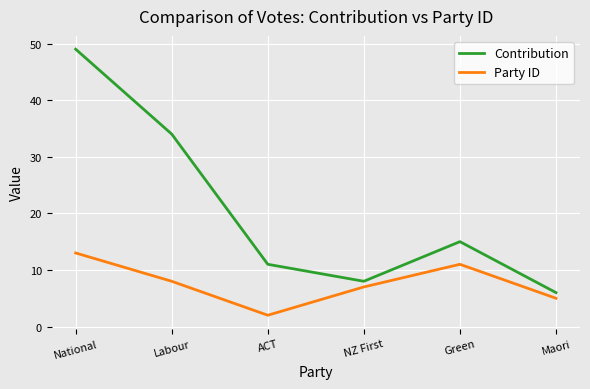

How many Party ID values are between 5 and 11?

4